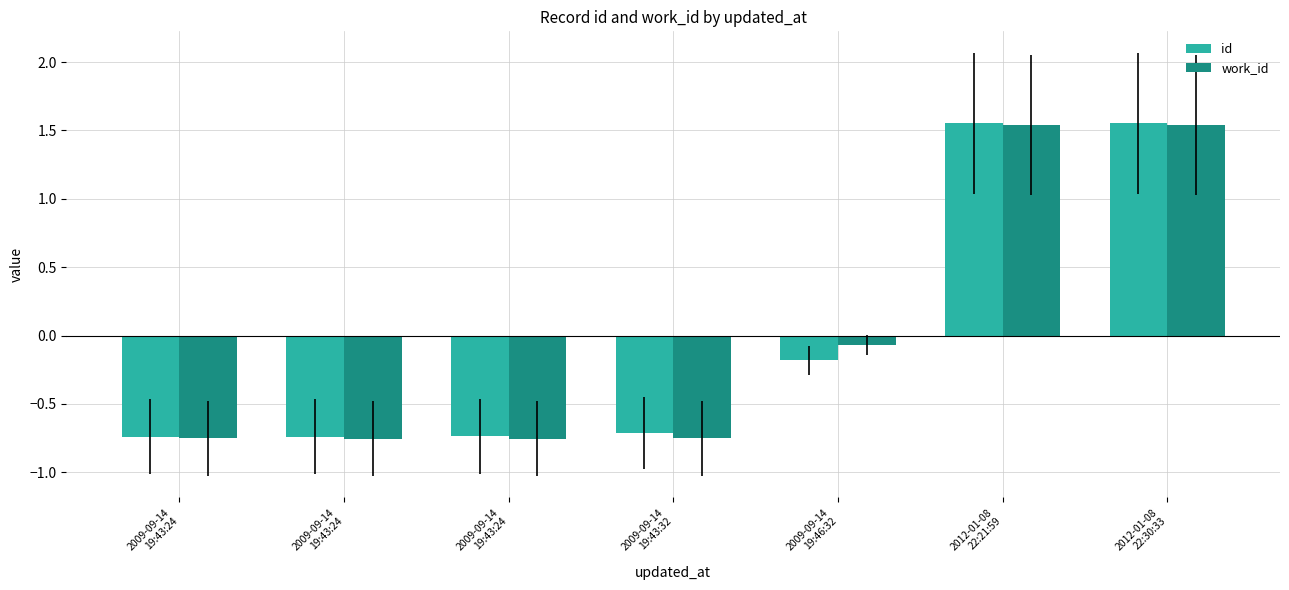

What is the label of the 1st bar from the right?

2012-01-08
22:30:33